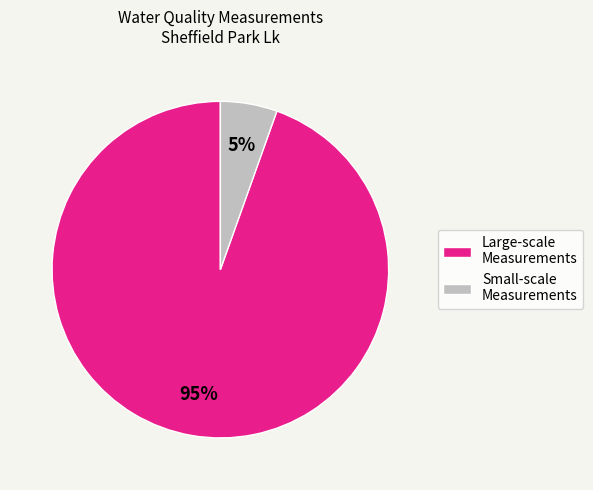

Count the number of slices in the pie.

2